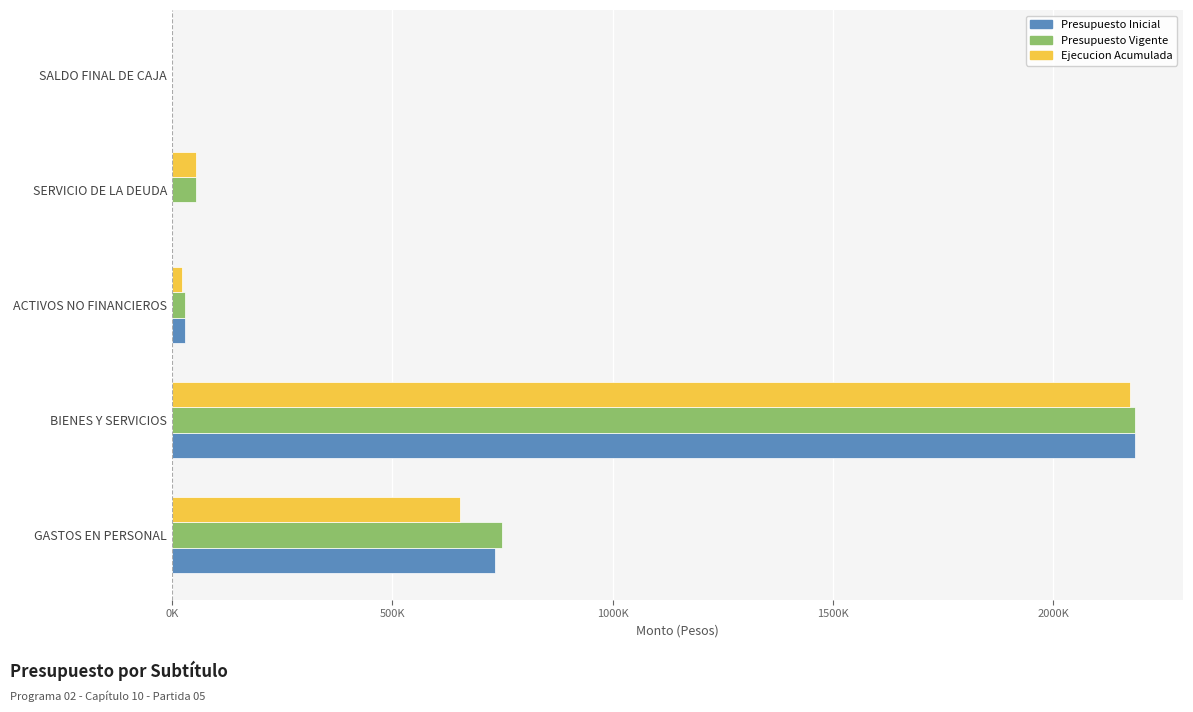

What are all the series names shown in the legend?

Presupuesto Inicial, Presupuesto Vigente, Ejecucion Acumulada